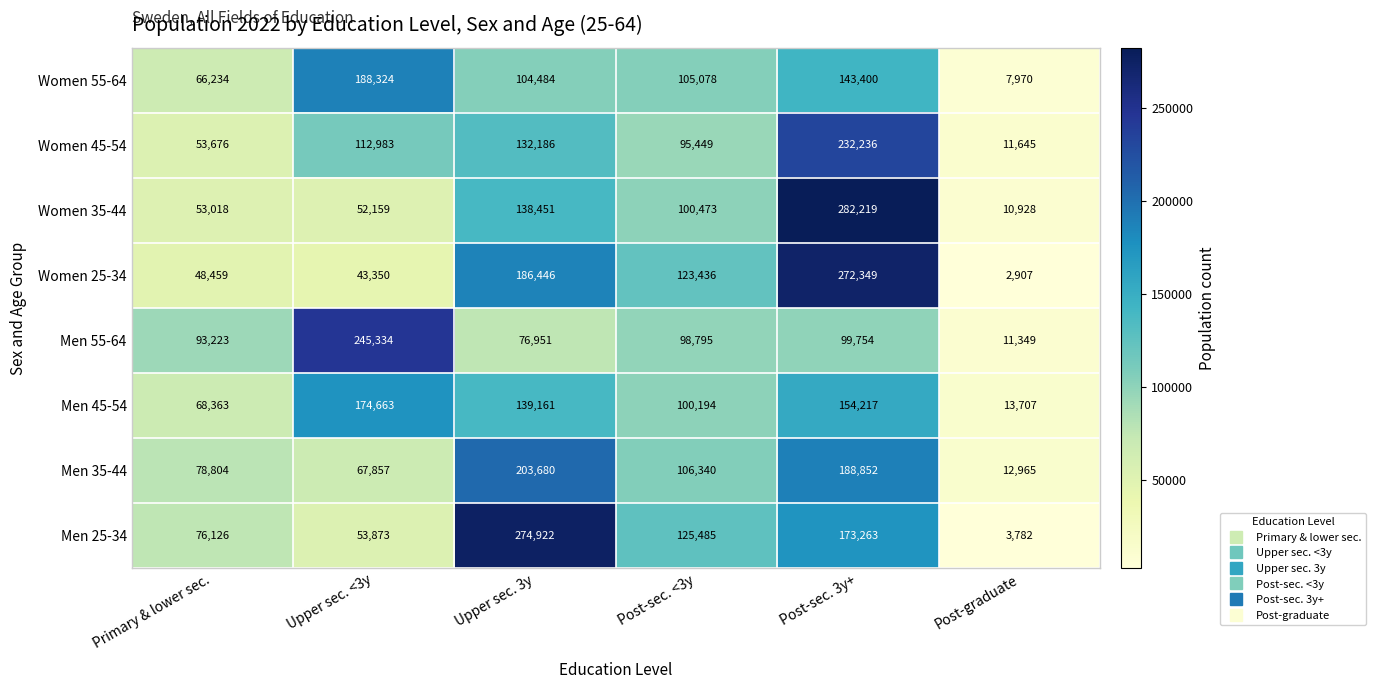

What is the difference between the highest and lowest values at Post-graduate?

10800